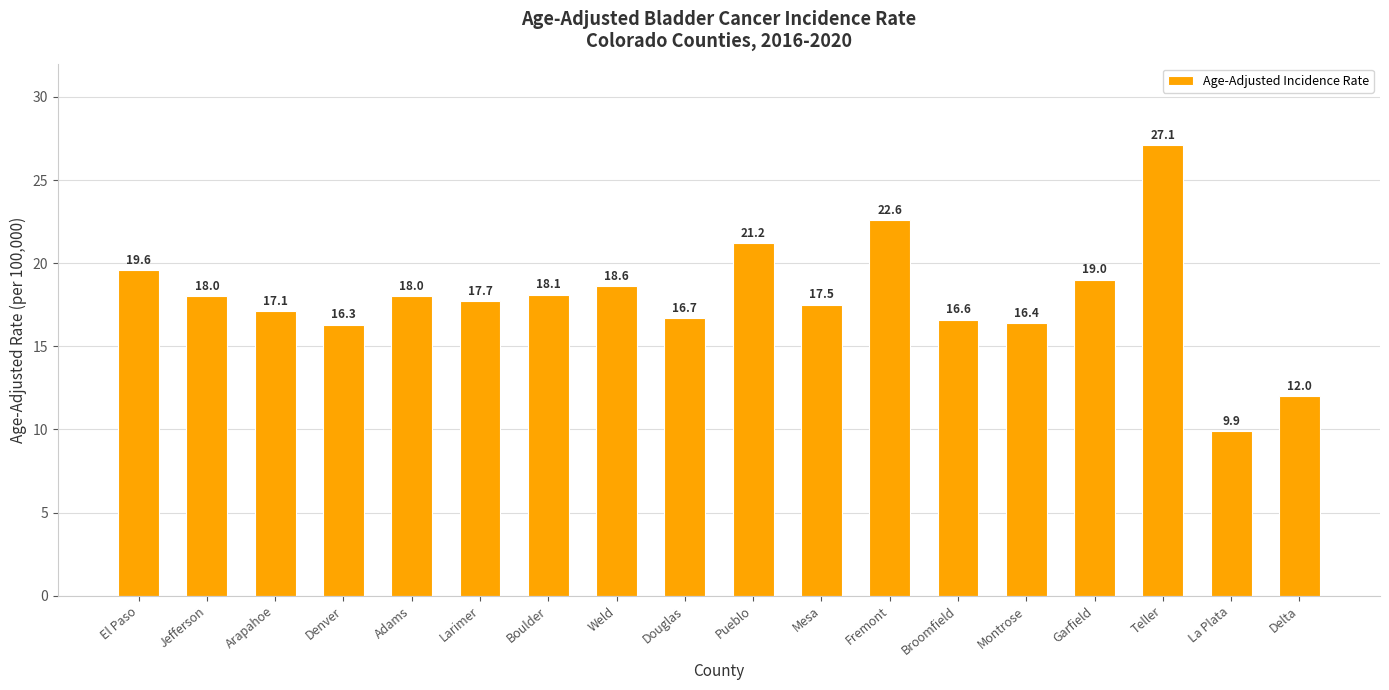

What position from the left is La Plata?

17